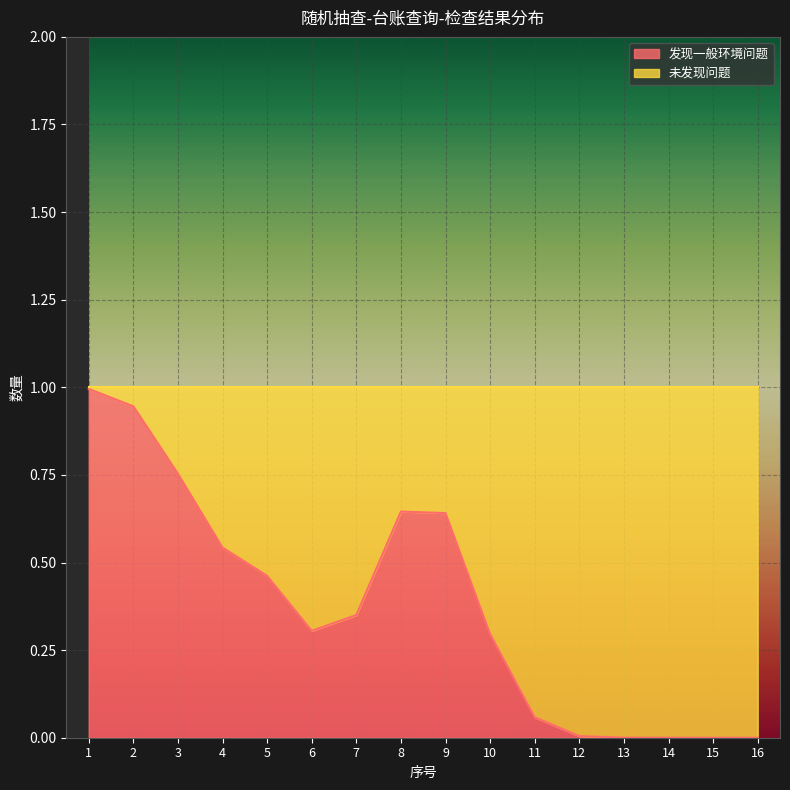

True or false: 发现一般环境问题 has a value of 1 at 5.

False